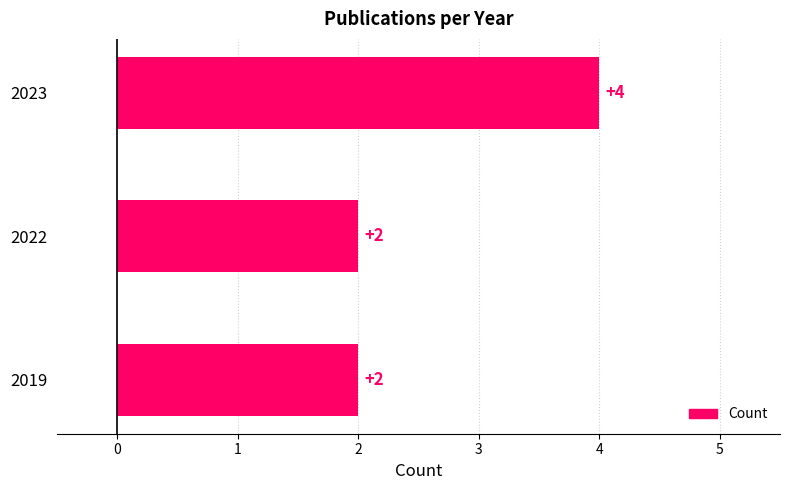

Which has a higher value, 2019 or 2023?

2023